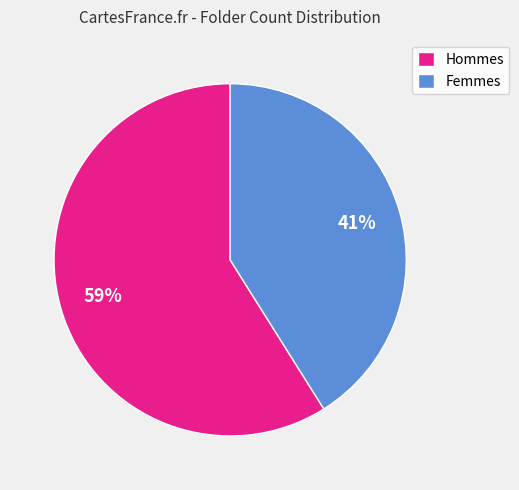

What percentage is the Hommes slice, to the nearest percent?

59%